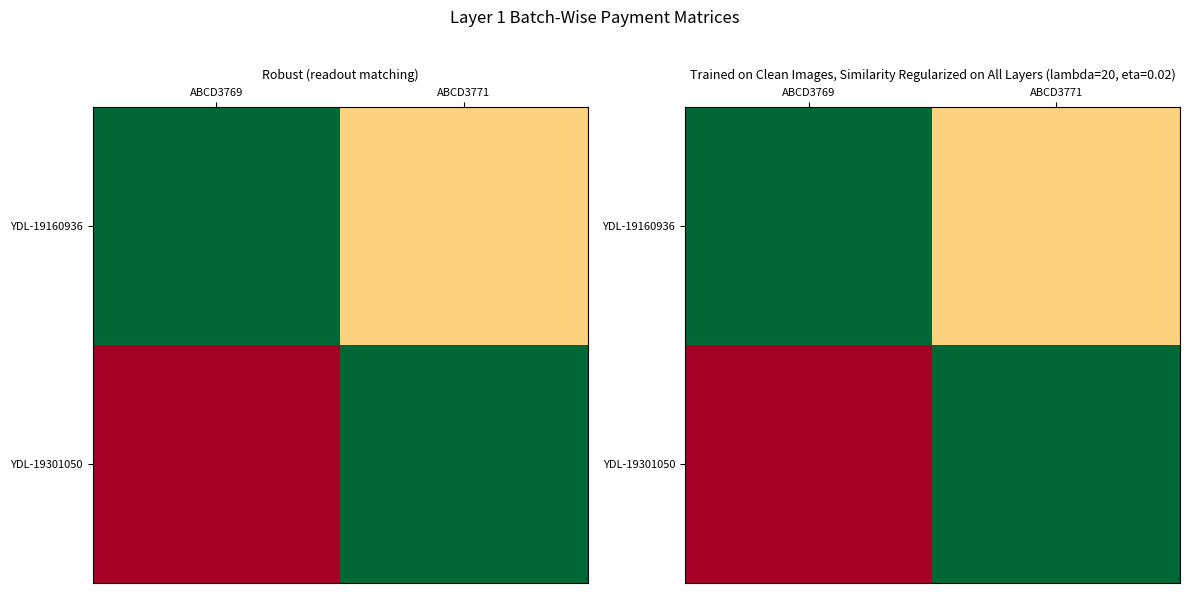

Which series has the widest spread of values?

YDL-19301050